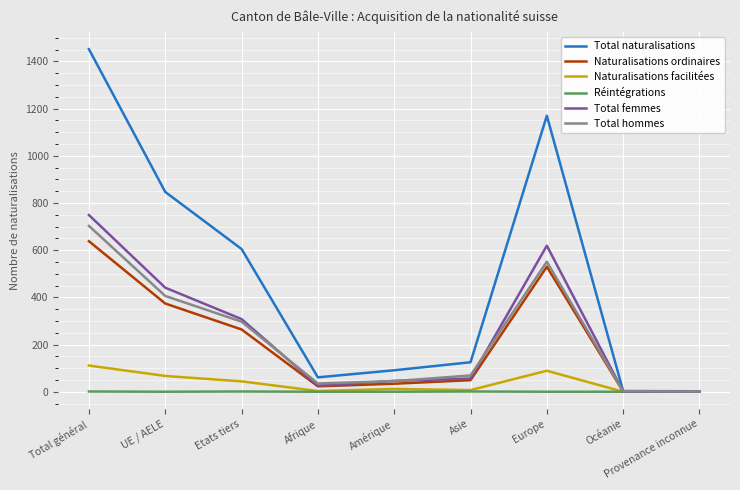

At which label does Naturalisations facilitées first exceed 12?

Total général